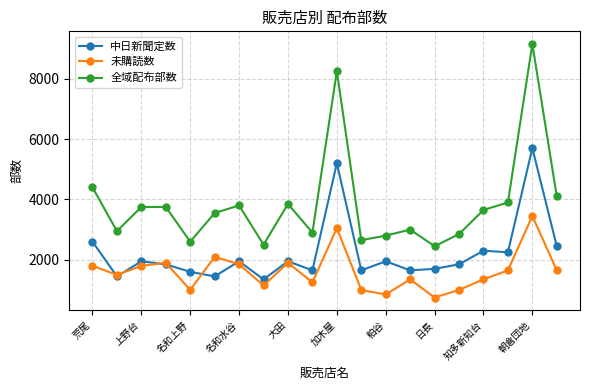

List the series in order of their overall mean, highest first.

全域配布部数, 中日新聞定数, 未購読数